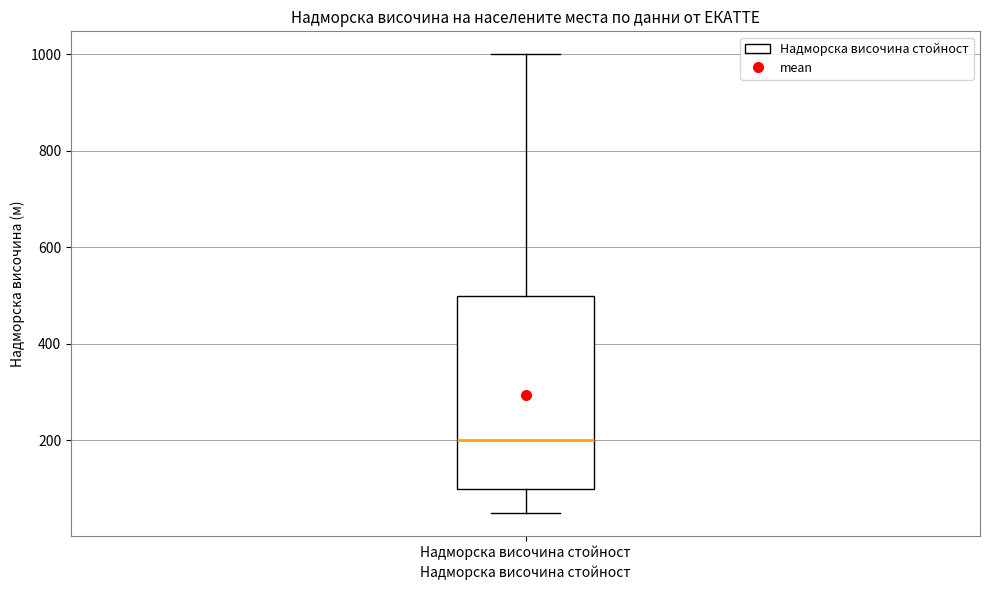

Where does the upper whisker of the box for Надморска височина стойност end on the y-axis? The values are not printed on the chart, so give them approximately, as read against the axis.

1000